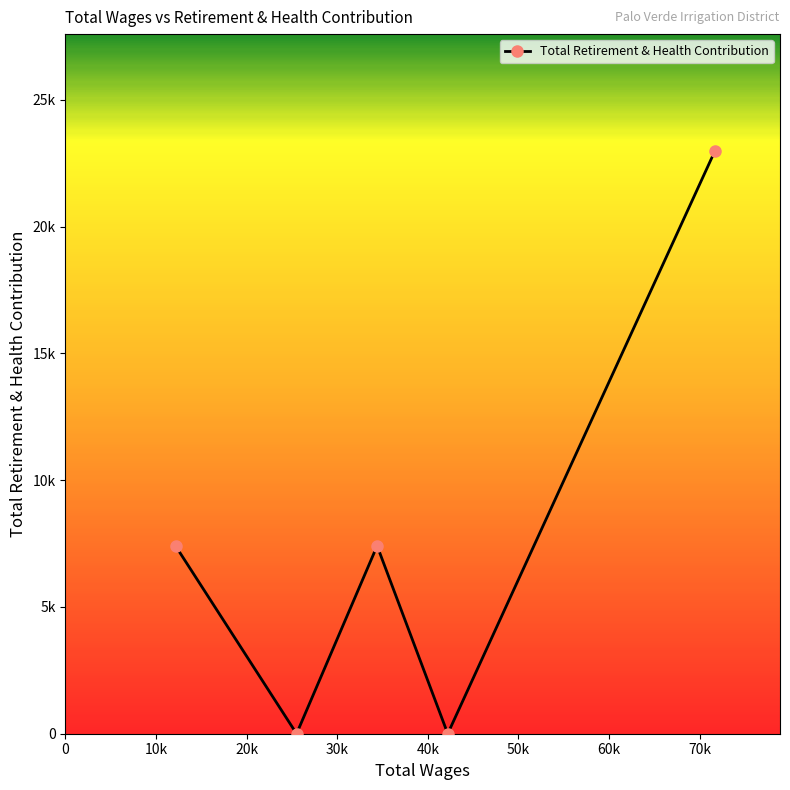

Is this an area chart (filled region under the line)?

No